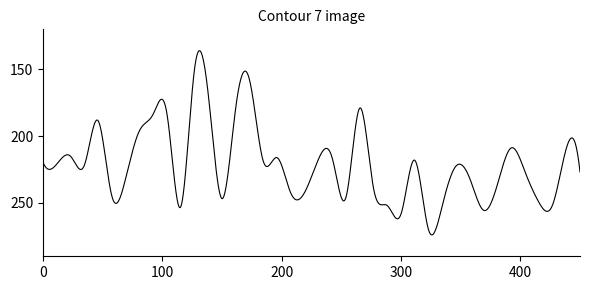

What is the difference between the maximum and minimum values?

138.0